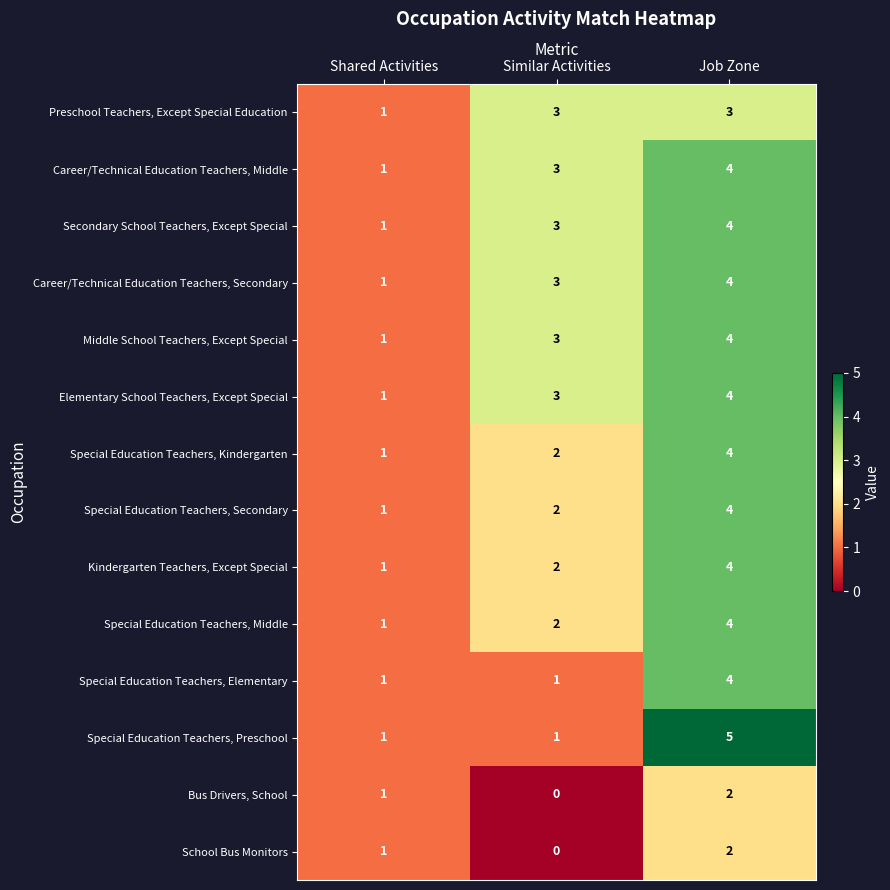

How many distinct data groups are displayed?

14